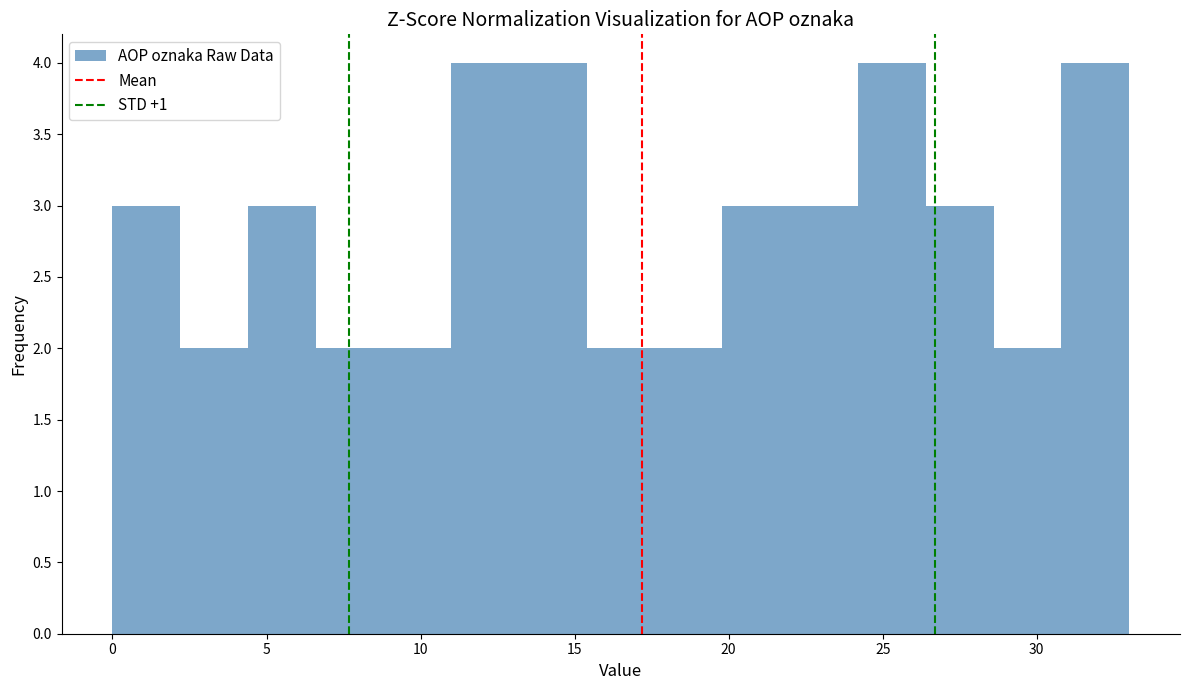

What is the height of the bar covering 24.2 to 26.4 on the x-axis? Neither the bar edges nor the heights are printed on the chart, so give them approximately, as read against the axes.

4